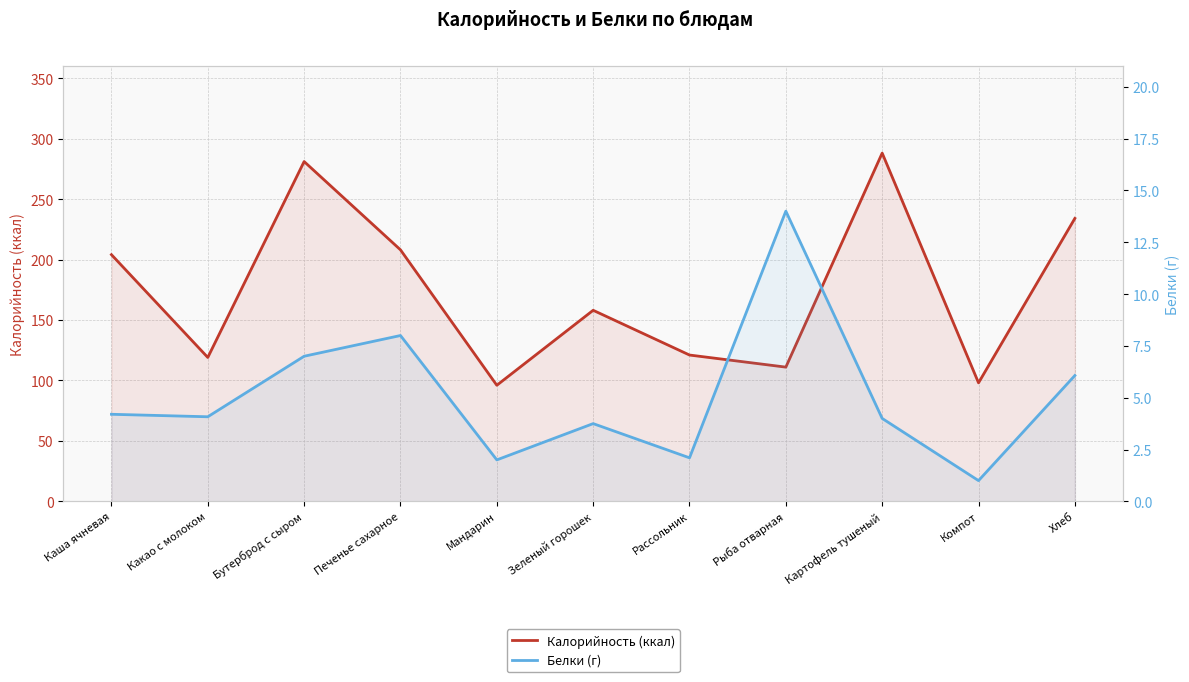

True or false: Калорийность (ккал) has more than 2 interior local peaks.

True